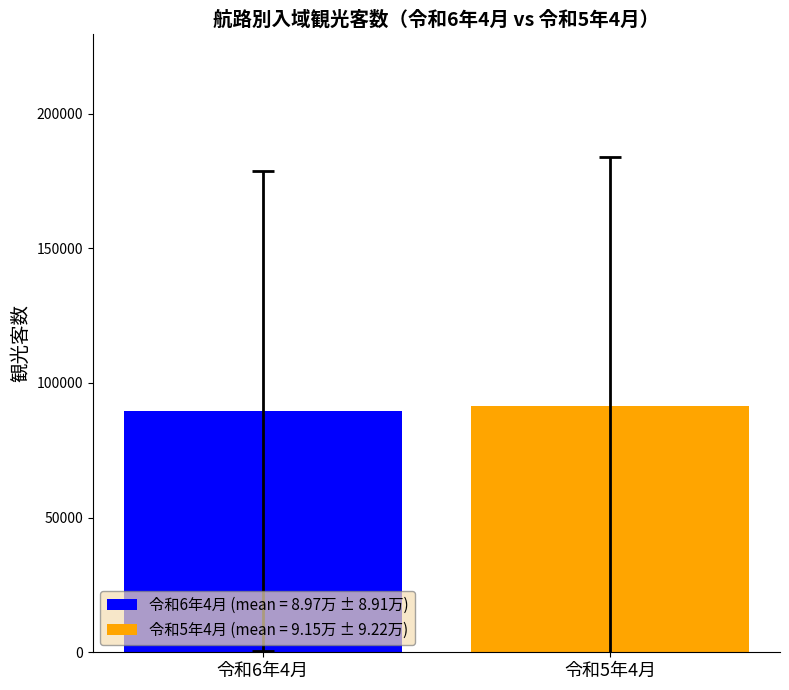

What is the minimum value for 令和6年4月 (mean = 8.97万 ± 8.91万)?

89716.7